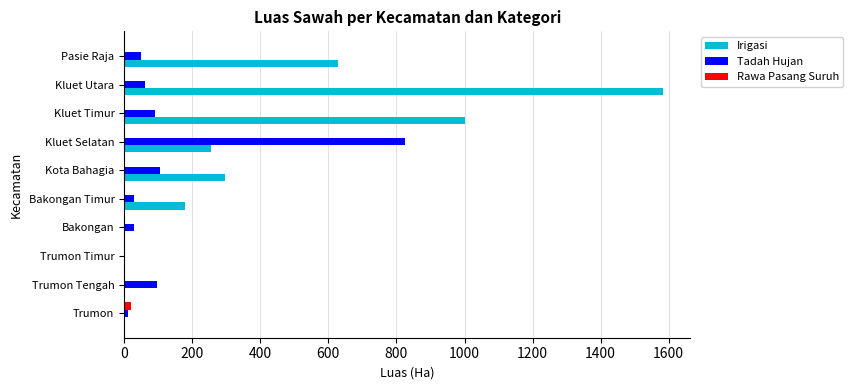

What is the average value of the Irigasi series?

394.3